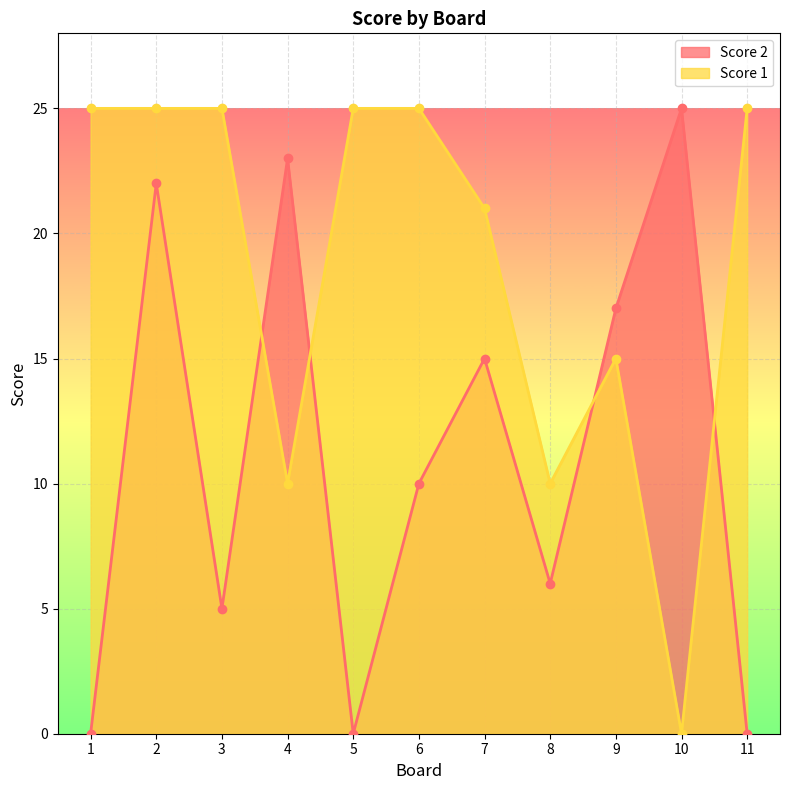

How many Score 1 values are between 10 and 25?

10